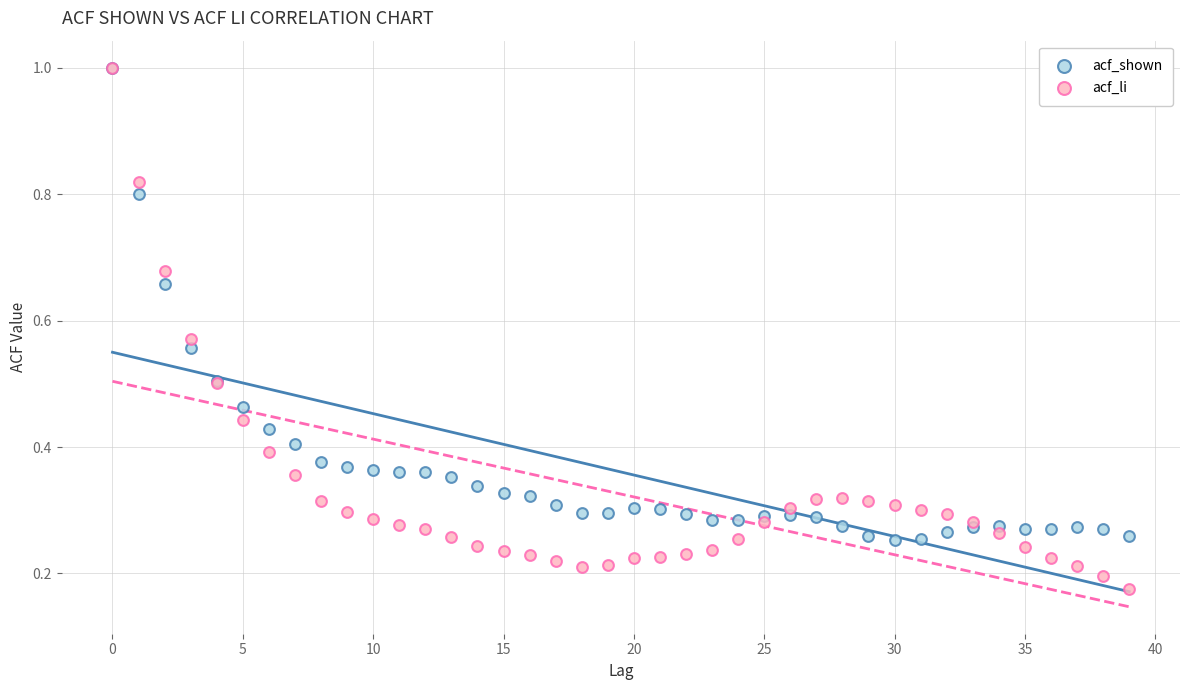

Which series has the widest spread of Y values?

acf_li